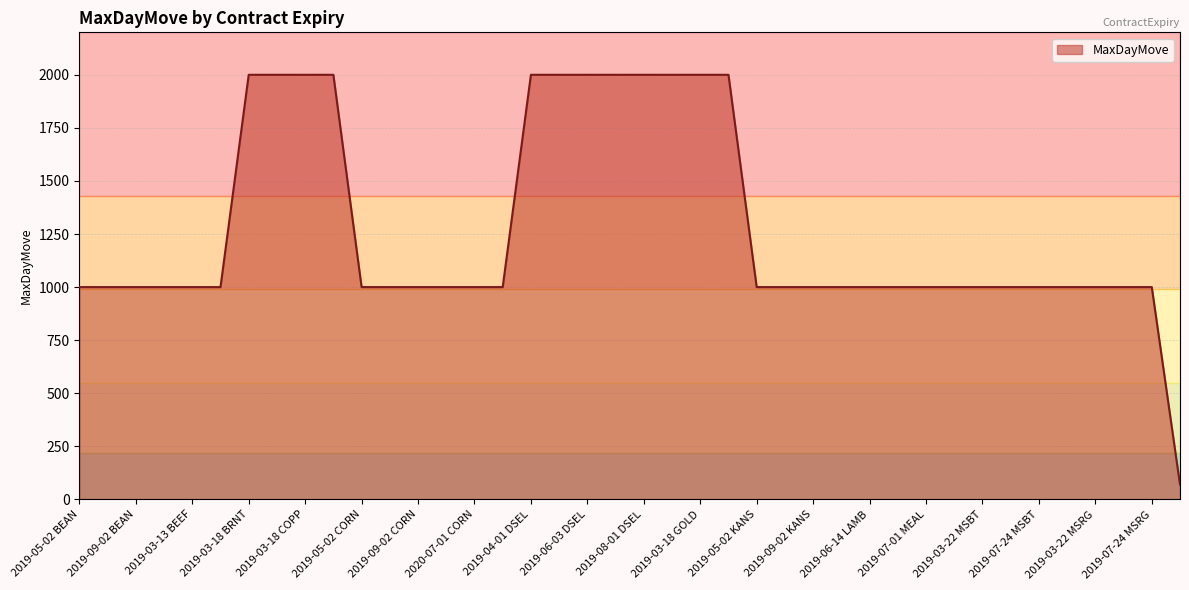

What is the maximum value shown in the chart?

2000